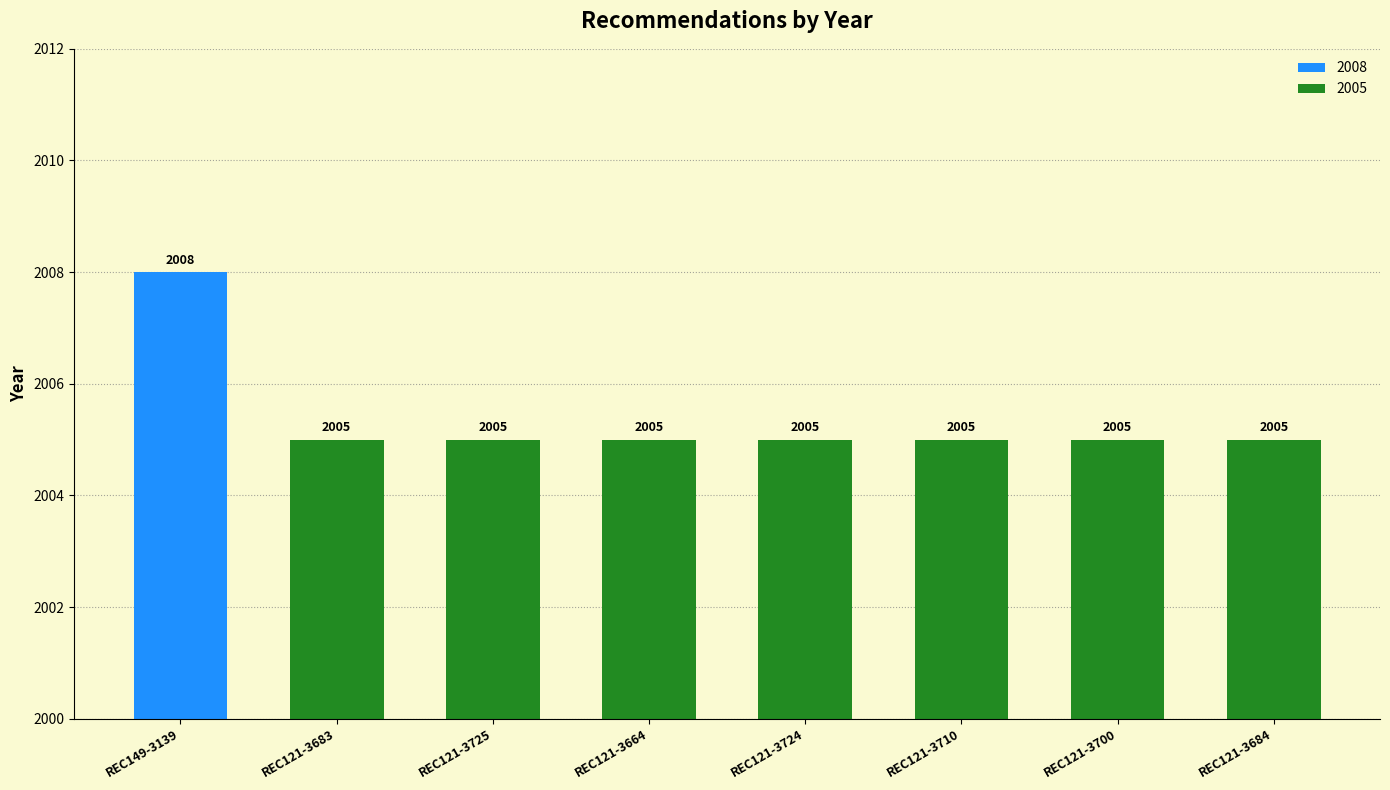

The chart shows a value of 2903 at REC121-3683. True or false?

False